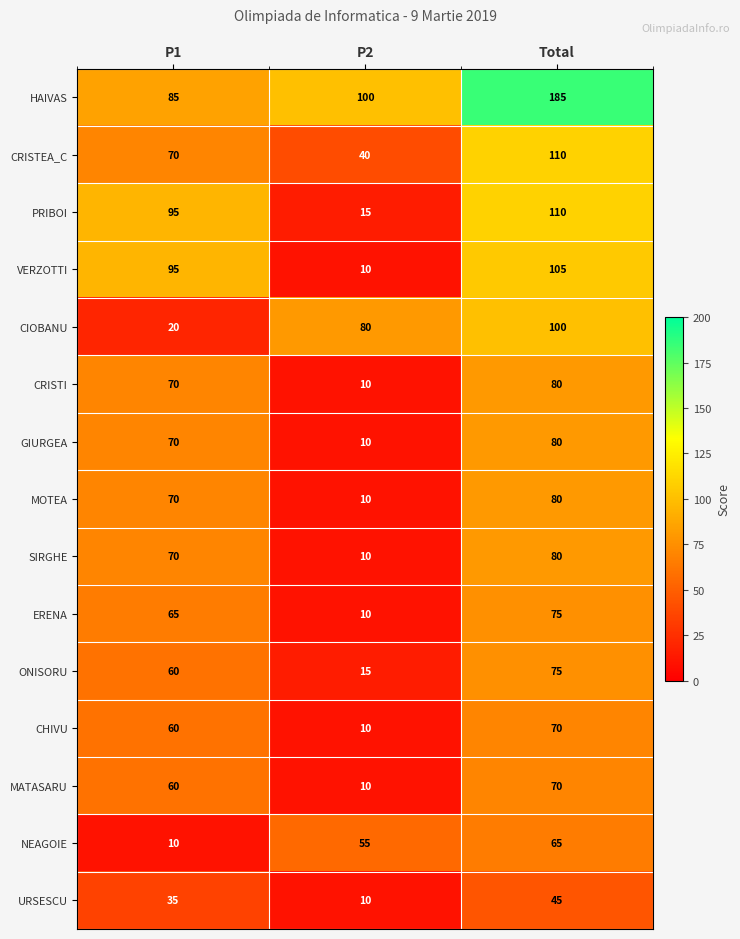

What is the greatest value displayed?

185